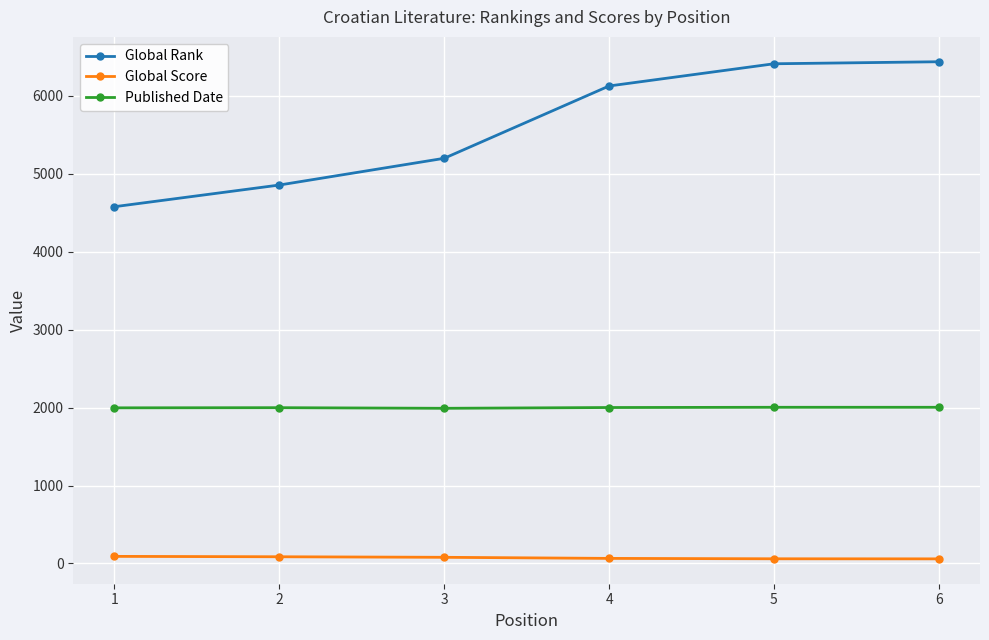

Which series changed the most between 4 and 5?

Global Rank